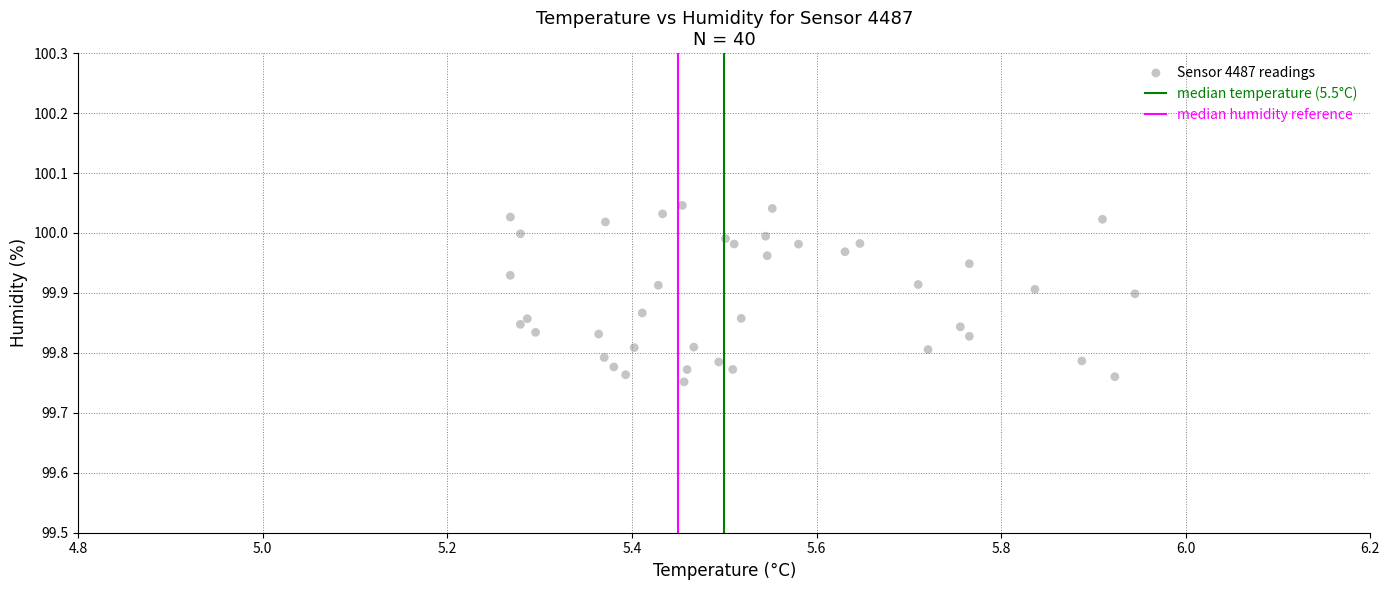

What is the range of Y values (max minus min)?

0.3